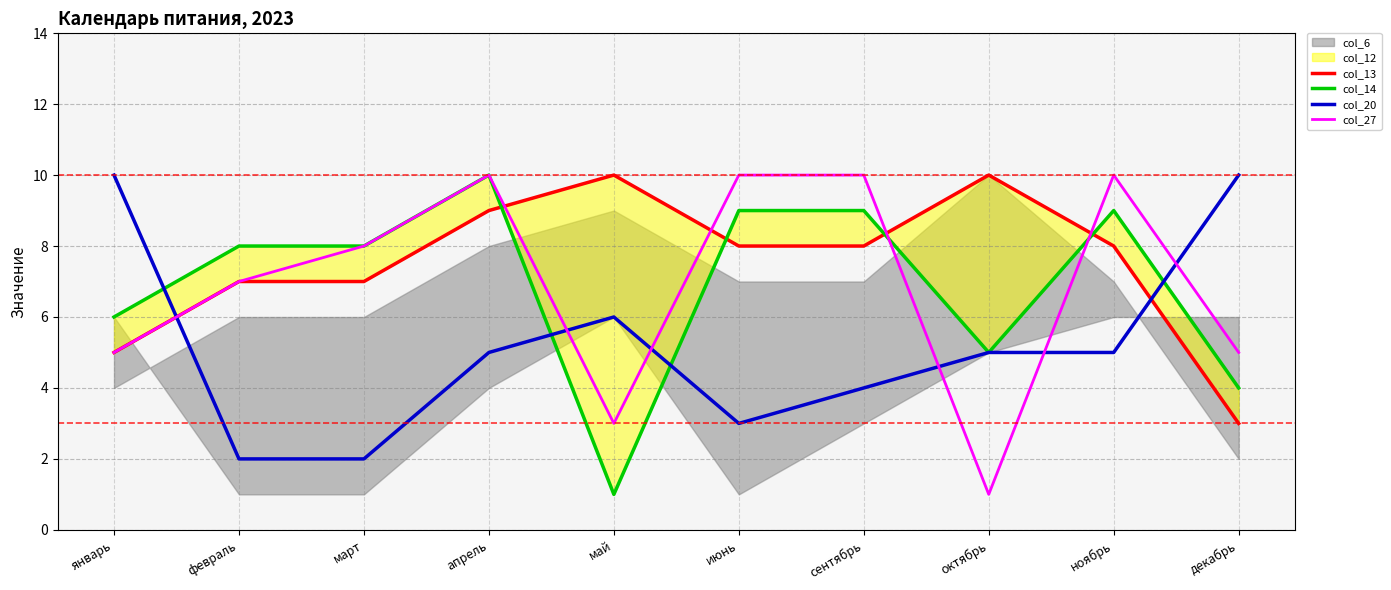

Reading left to right, list all the values displayed in this chart.

col_13: 5	7	7	9	10	8	8	10	8	3
col_14: 6	8	8	10	1	9	9	5	9	4
col_20: 10	2	2	5	6	3	4	5	5	10
col_27: 5	7	8	10	3	10	10	1	10	5